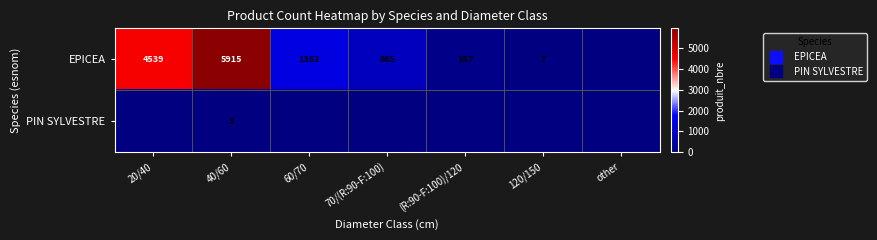

At which label does PIN SYLVESTRE reach its minimum?

20/40